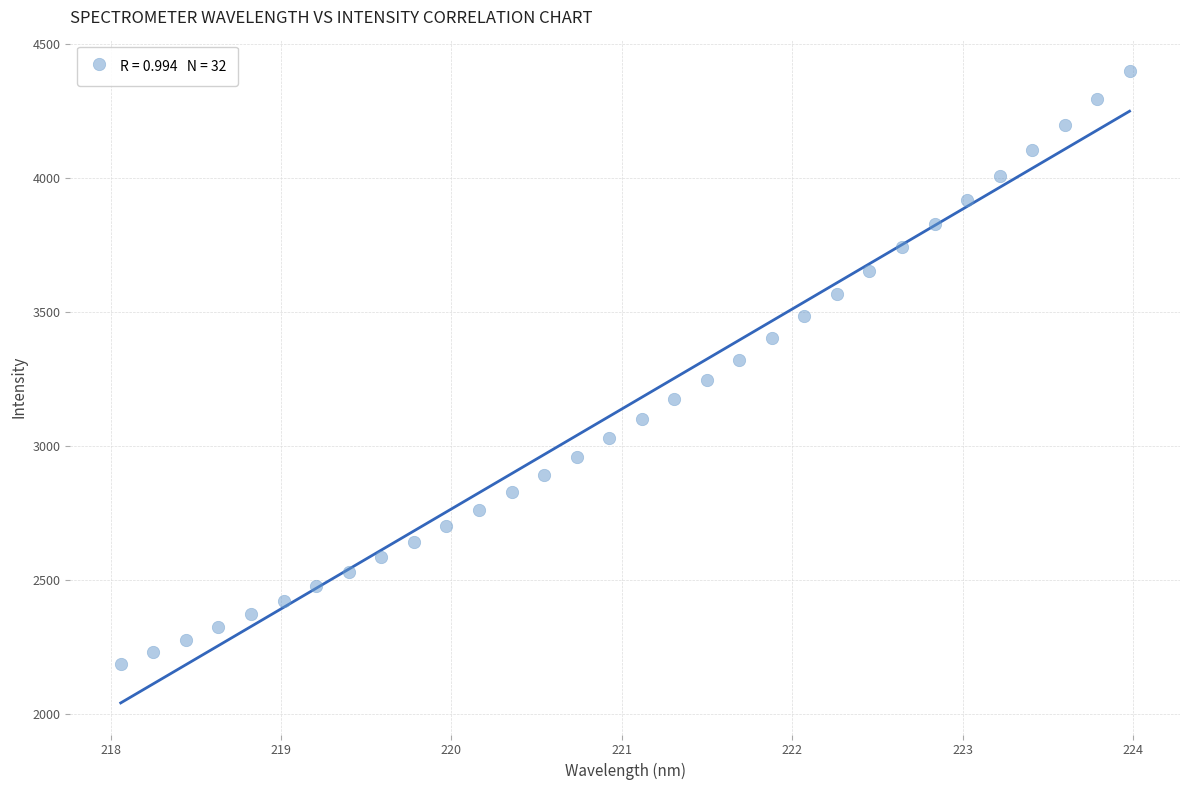

What is the range of Y values (max minus min)?

2209.3